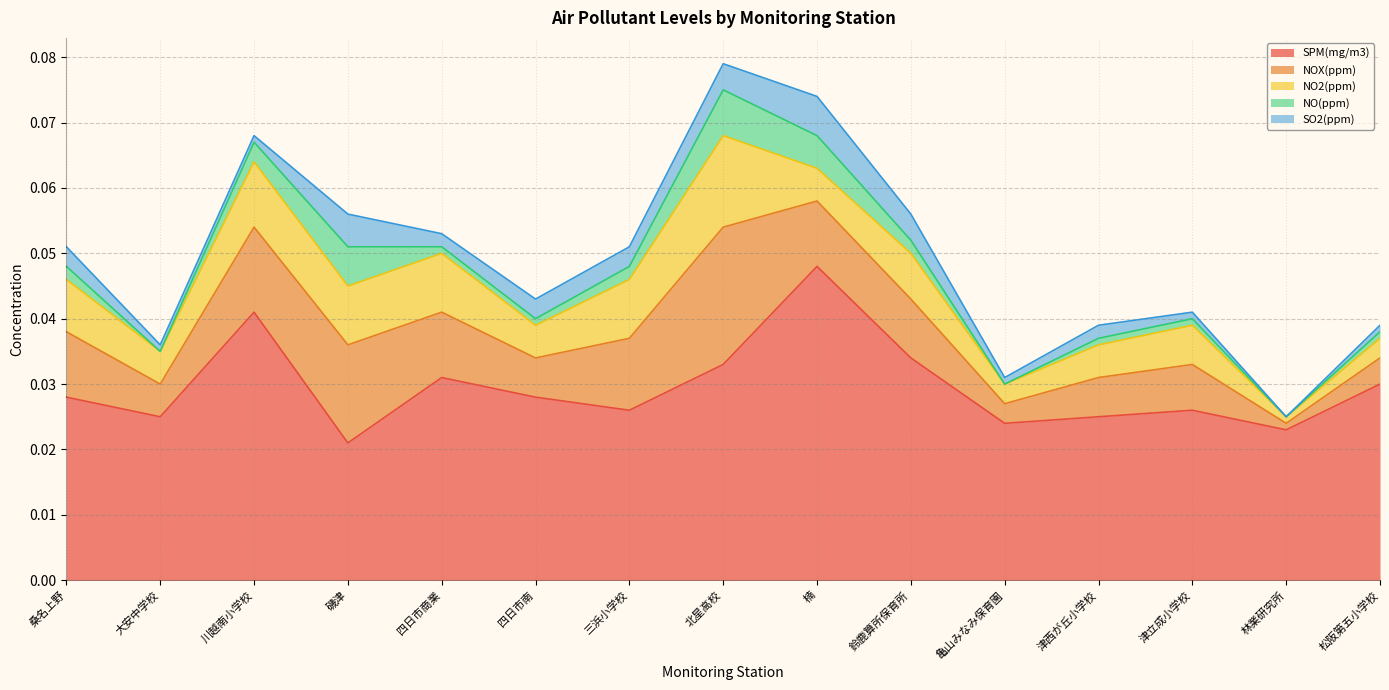

What are all the series names shown in the legend?

SPM(mg/m3), NOX(ppm), NO2(ppm), NO(ppm), SO2(ppm)